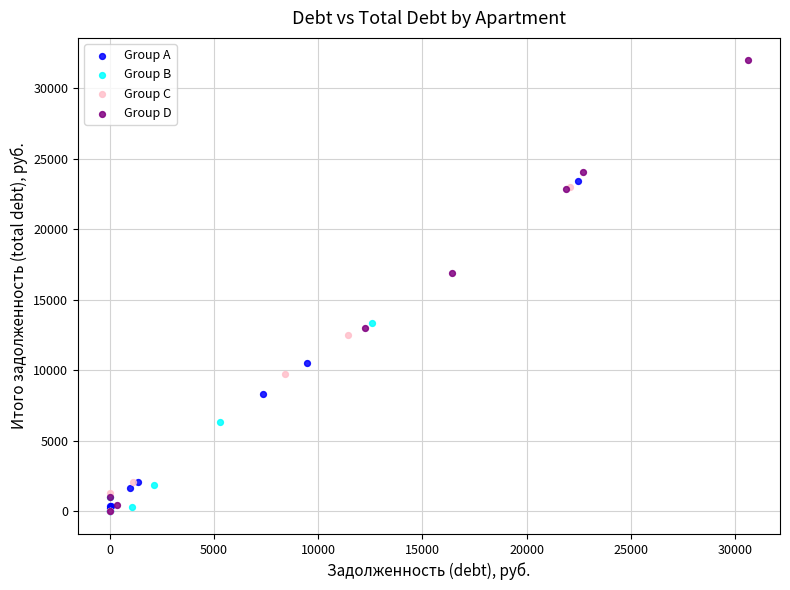

Which series contains the highest Y value?

Group D